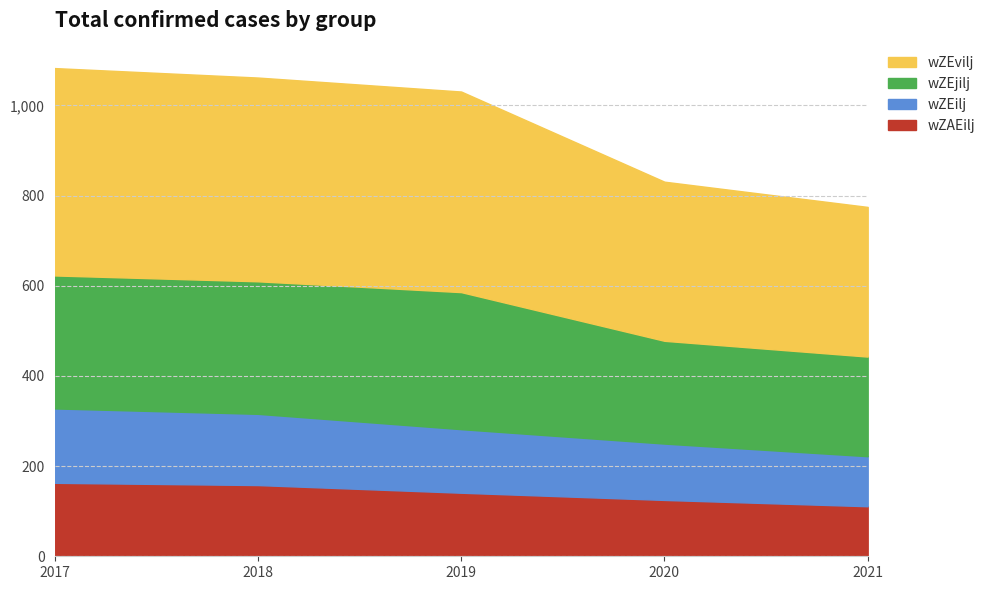

True or false: wZEilj has more than 2 interior local peaks.

False